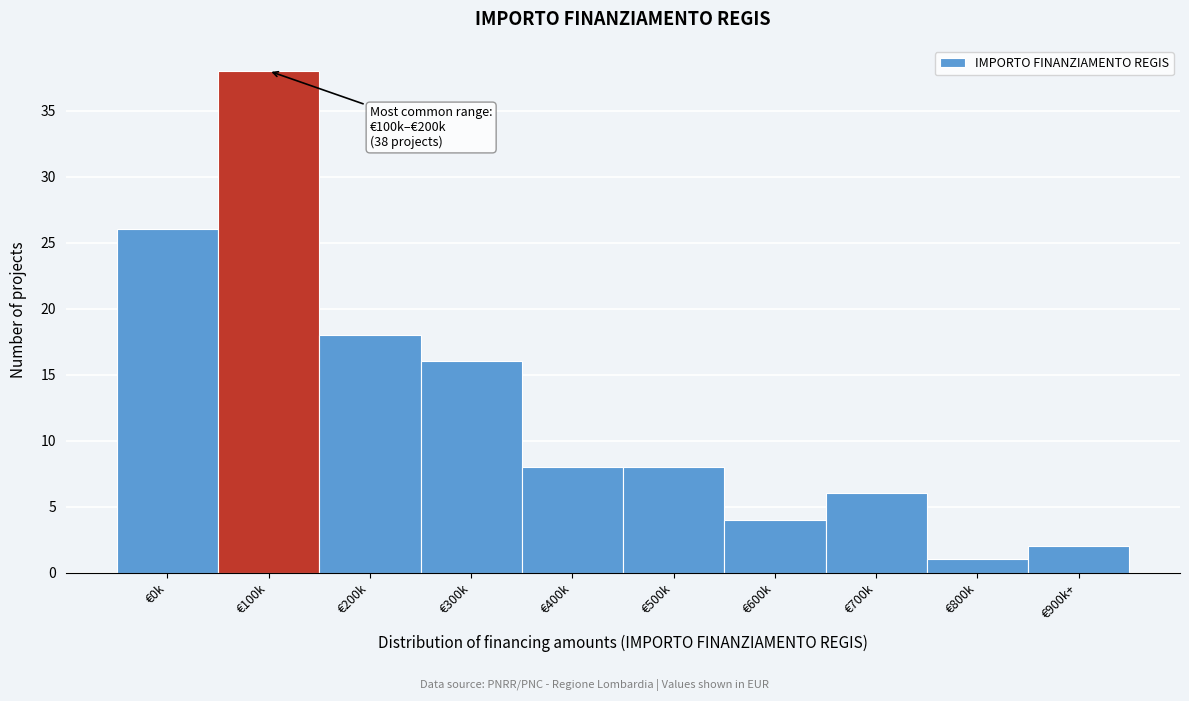

Reading left to right, extract all data points from this chart.

26	38	18	16	8	8	4	6	1	2